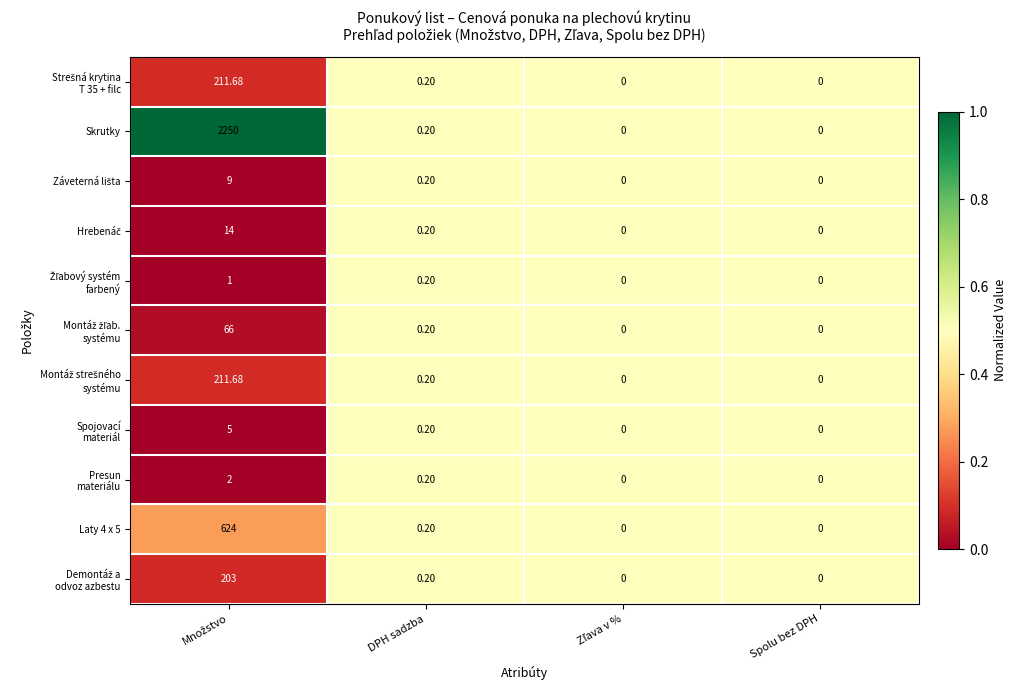

Which series has the widest spread of values?

Skrutky